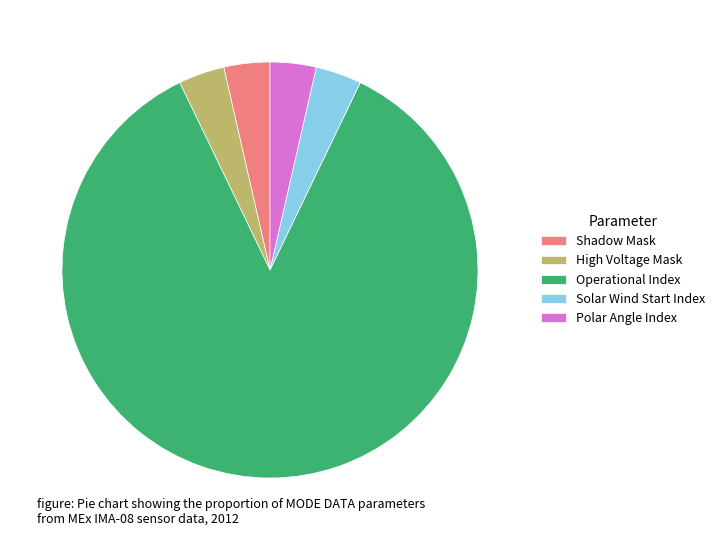

How many slices are in this pie chart?

5